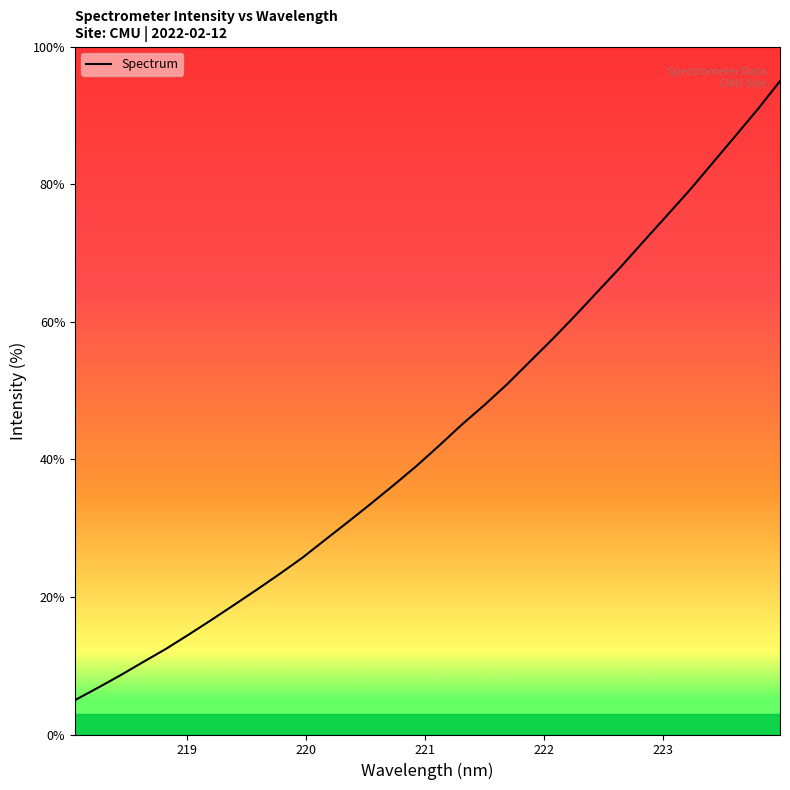

What is the maximum value shown in the chart?

95.0